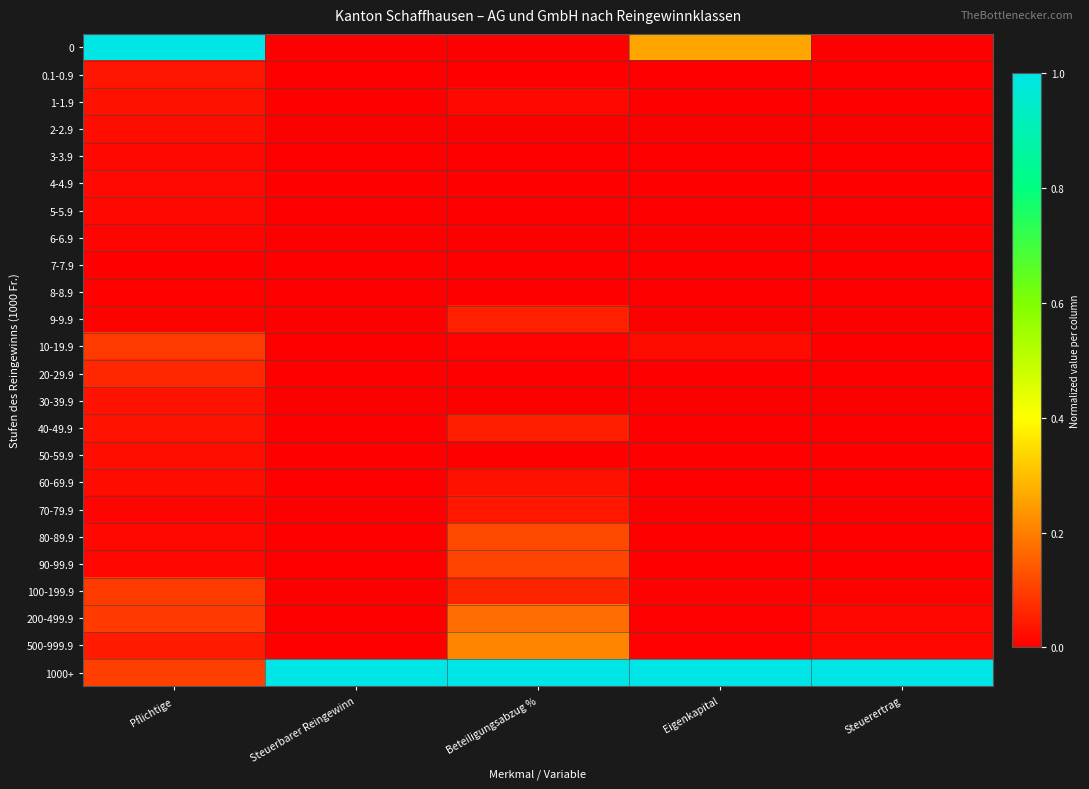

Rank the series by their maximum value, from lowest to highest.

7-7.9, 8-8.9, 6-6.9, 3-3.9, 5-5.9, 4-4.9, 2-2.9, 50-59.9, 1-1.9, 60-69.9, 30-39.9, 0.1-0.9, 70-79.9, 40-49.9, 9-9.9, 20-29.9, 100-199.9, 10-19.9, 90-99.9, 80-89.9, 200-499.9, 500-999.9, 0, 1000+